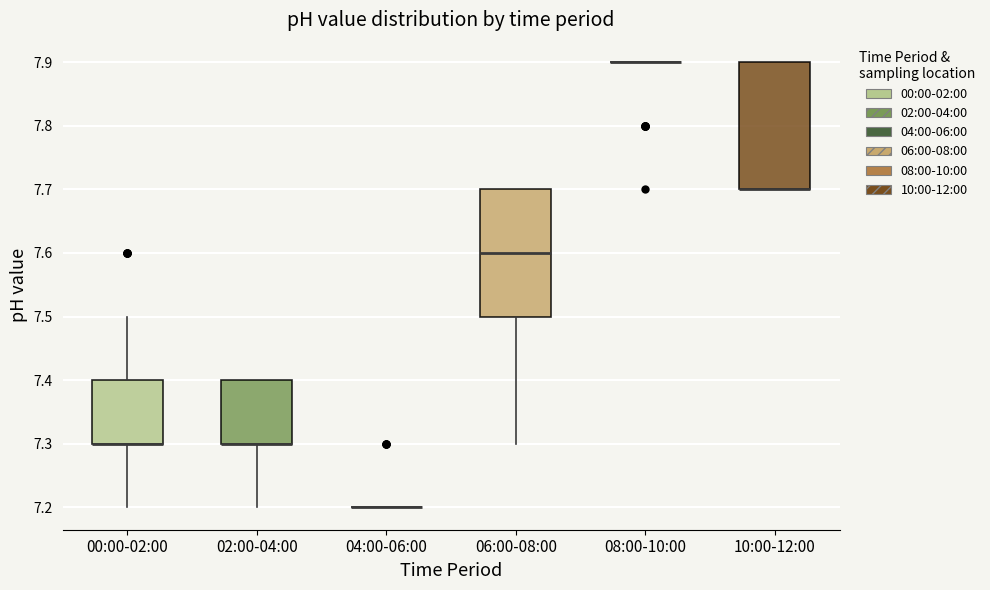

Reading left to right, transcribe this box plot: for each box, give where its median line is, the range the box spans, and where its two whiskers end, as read against the y-axis. The values are not printed on the chart, so give them approximately, as read against the axis.

00:00-02:00: median 7.3 (drawn on the box's lower edge), box 7.3 to 7.4, whiskers 7.2 to 7.5
02:00-04:00: median 7.3 (drawn on the box's lower edge), box 7.3 to 7.4, whiskers 7.2 to 7.4
04:00-06:00: box collapsed to a line at 7.2, whiskers 7.2 to 7.2
06:00-08:00: median 7.6, box 7.5 to 7.7, whiskers 7.3 to 7.7
08:00-10:00: box collapsed to a line at 7.9, whiskers 7.9 to 7.9
10:00-12:00: median 7.7 (drawn on the box's lower edge), box 7.7 to 7.9, whiskers 7.7 to 7.9